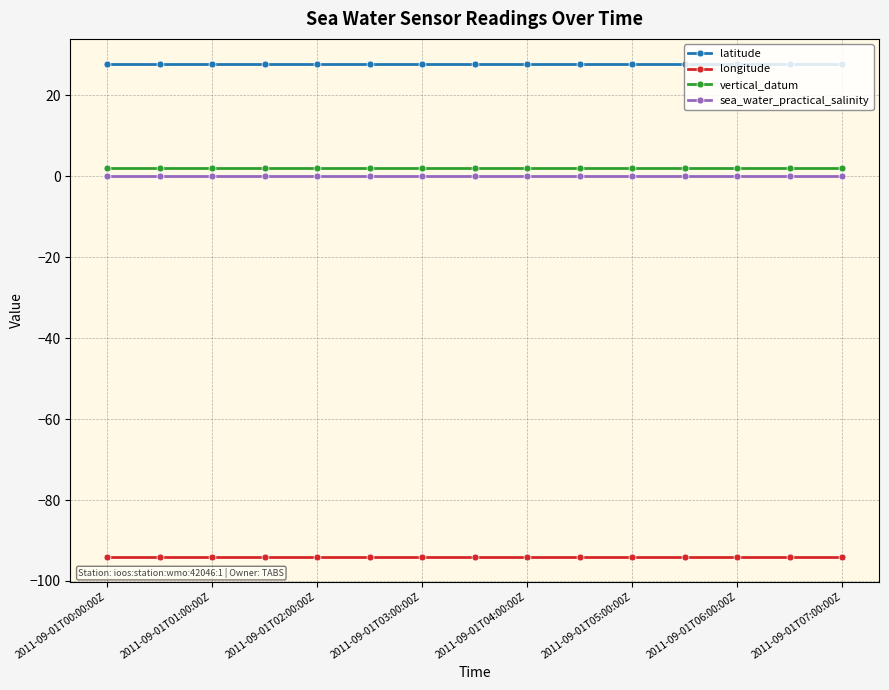

Which series has the largest total across all categories?

latitude